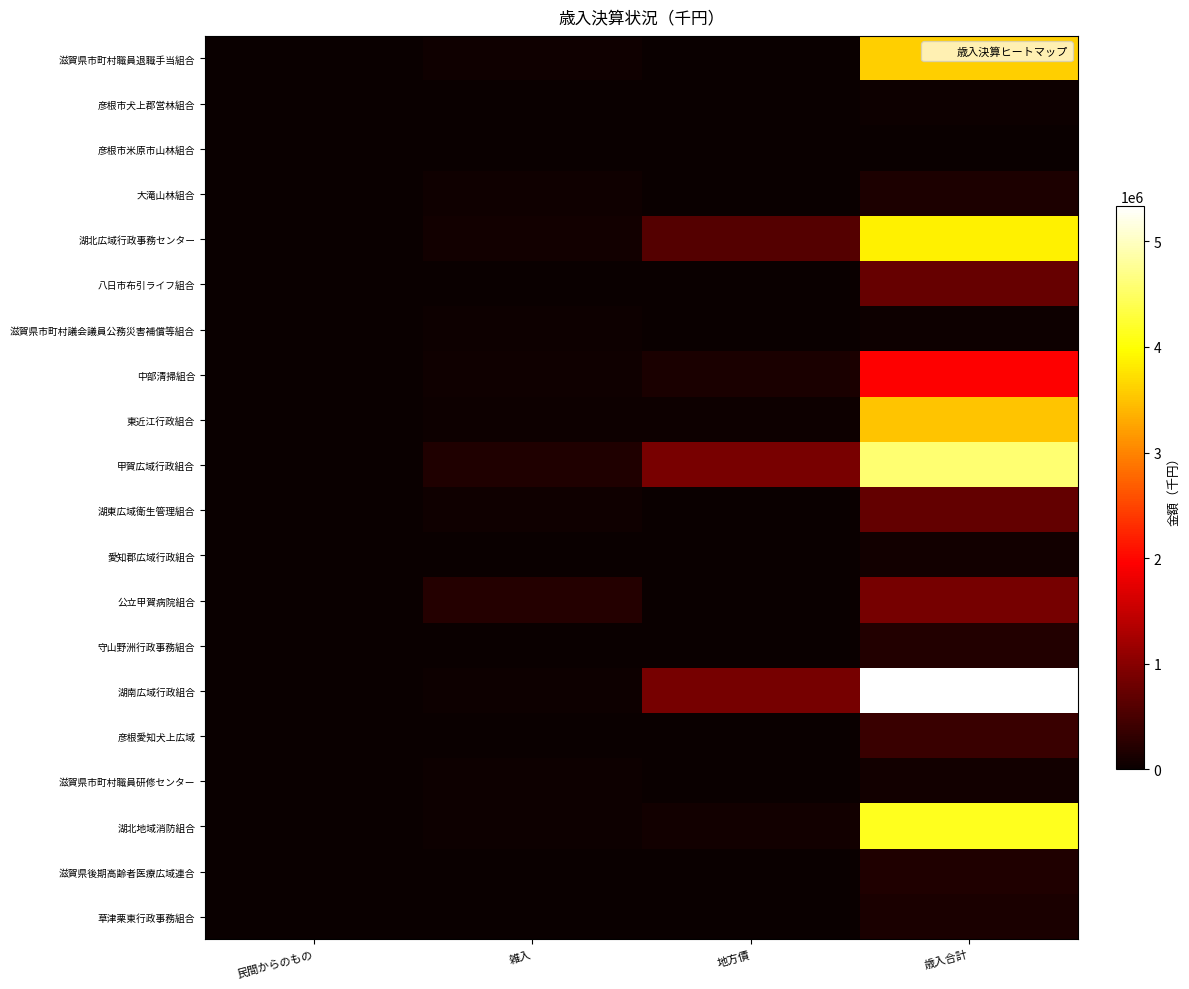

What is the spread (max minus min) of values at 雑入?

209424